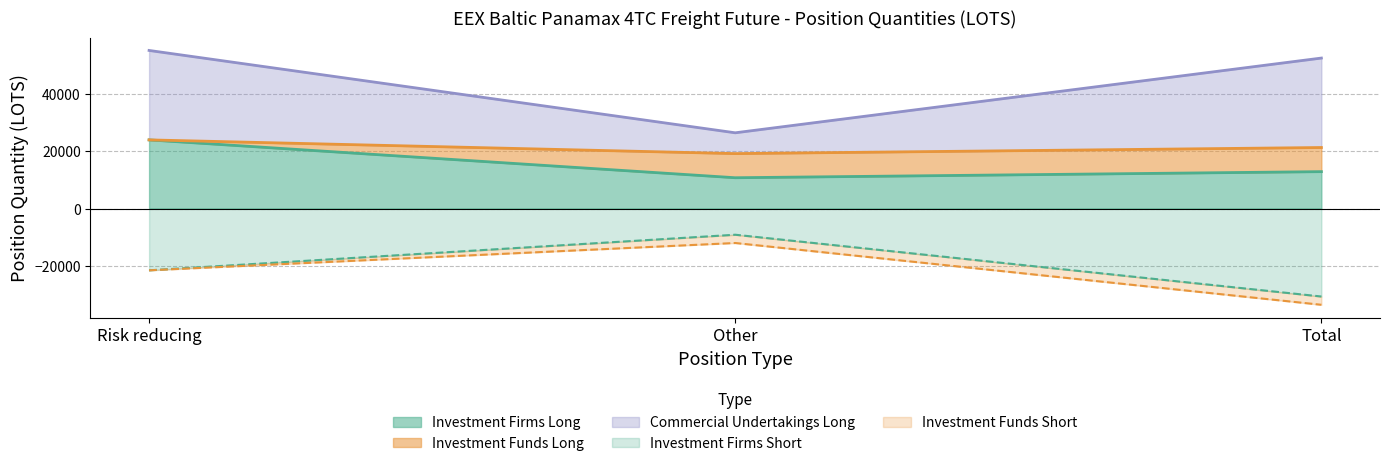

List the labels in order of Investment Firms Long value, largest first.

Risk reducing, Total, Other